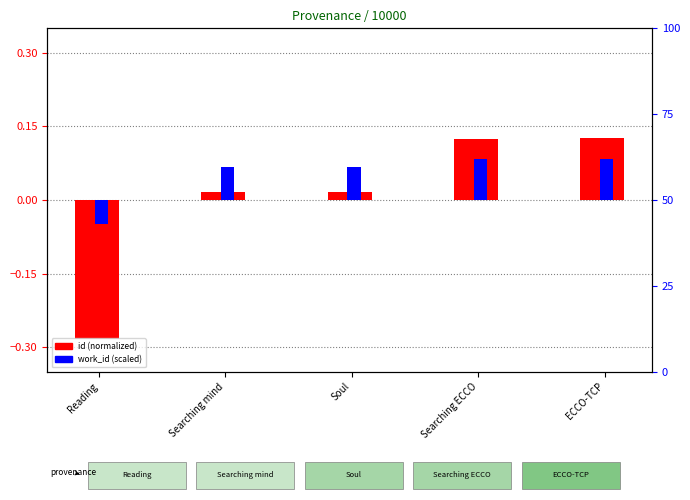

List the series in order of their overall mean, highest first.

work_id (scaled), id (normalized)